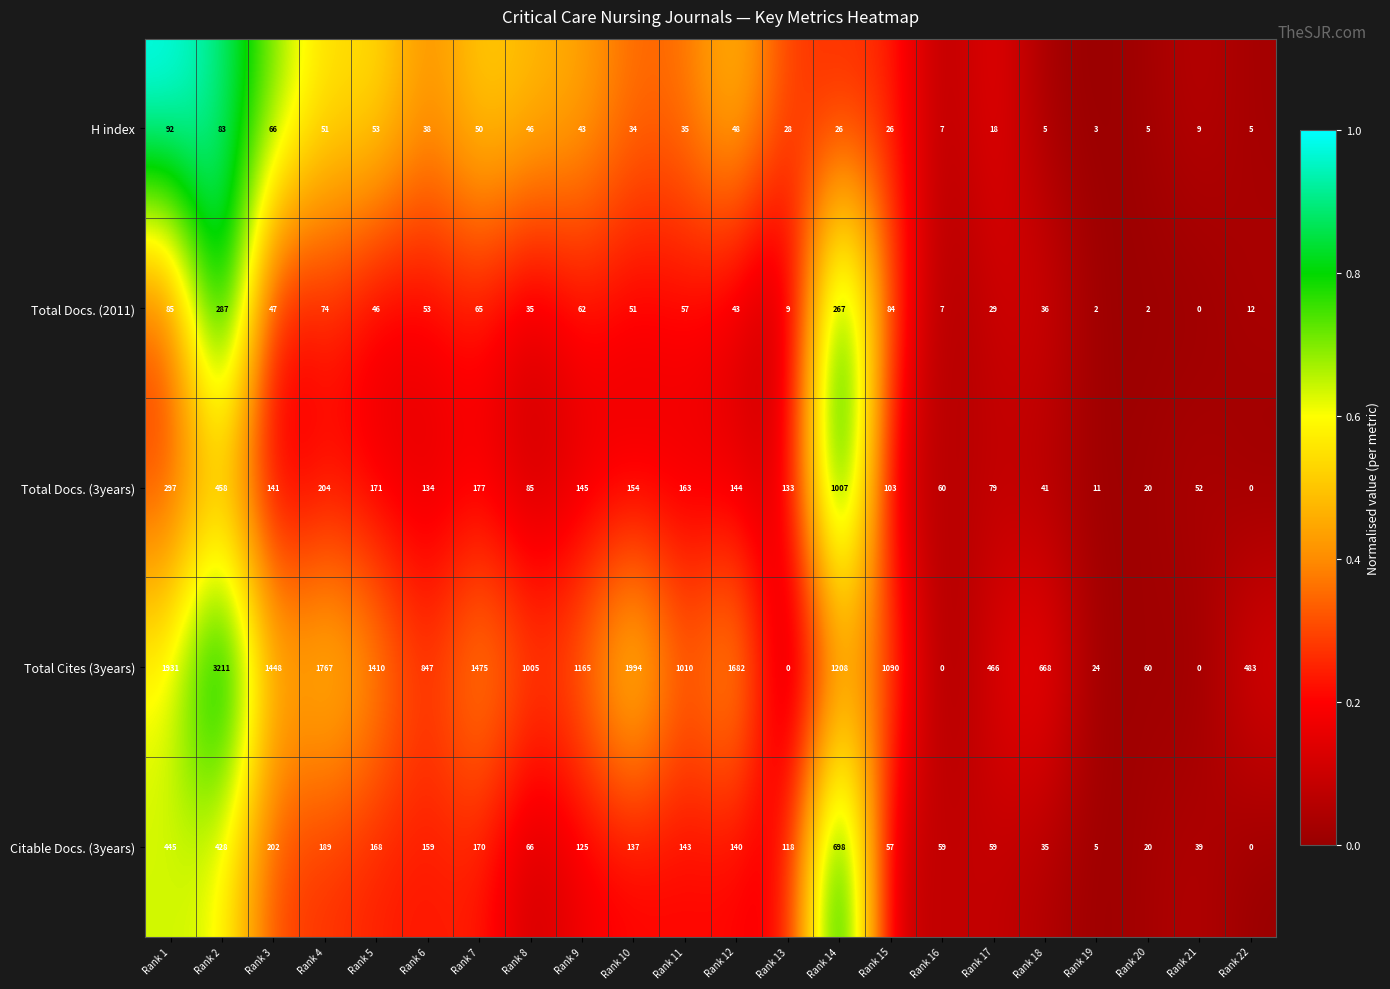

Which series has the largest total across all categories?

Total Cites (3years)